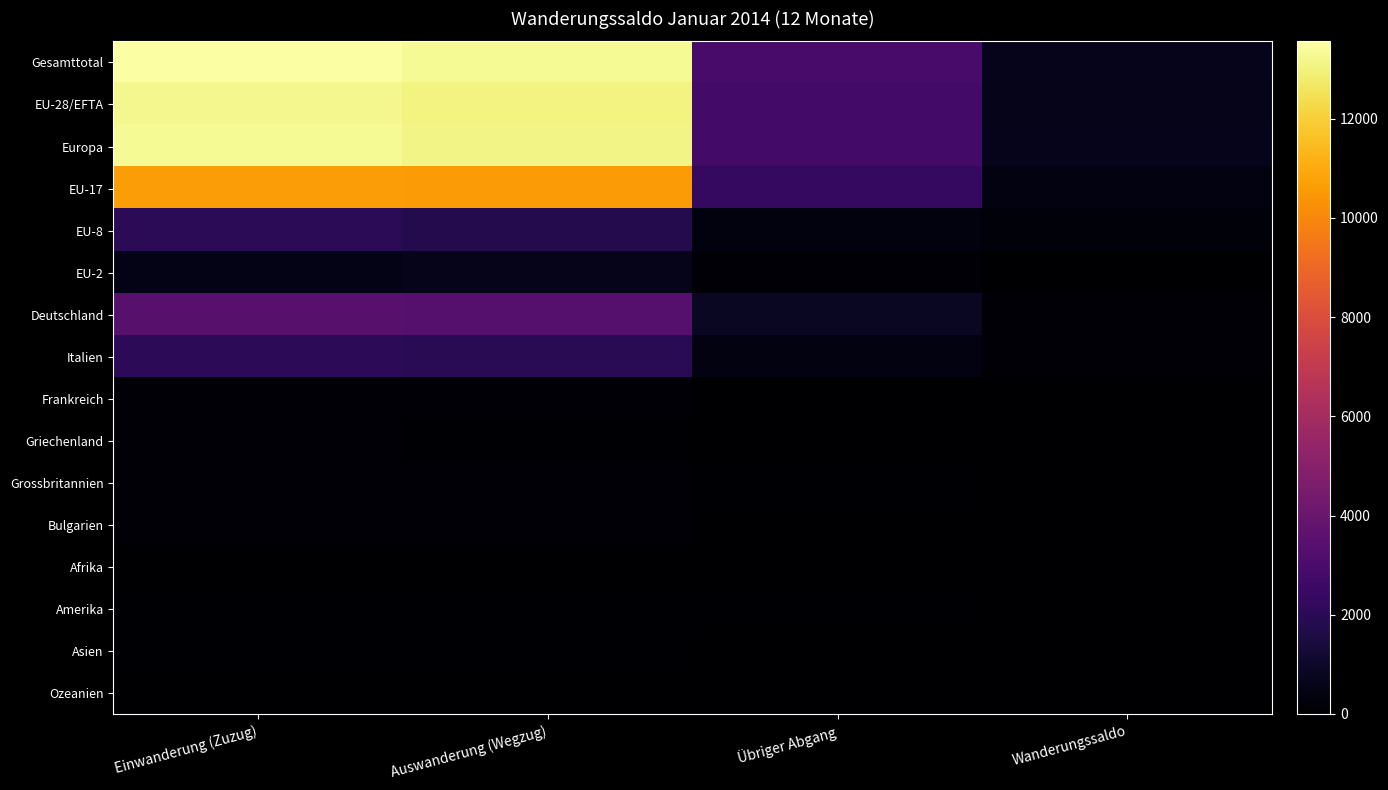

Between Auswanderung (Wegzug) and Wanderungssaldo, which series saw the biggest shift?

Gesamttotal